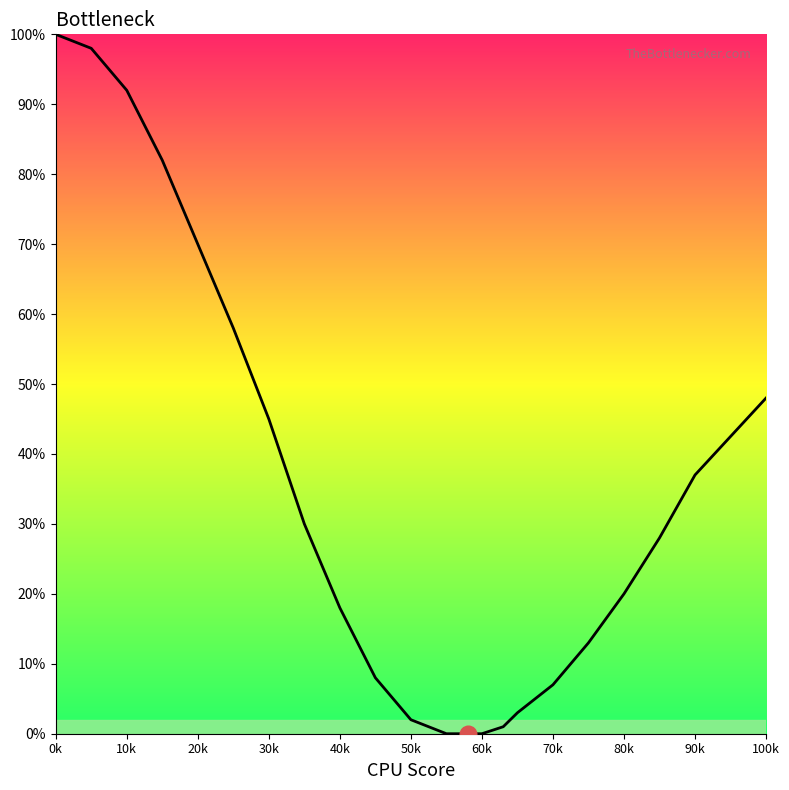

True or false: there are more than 2 points higher than both neighbors.

False